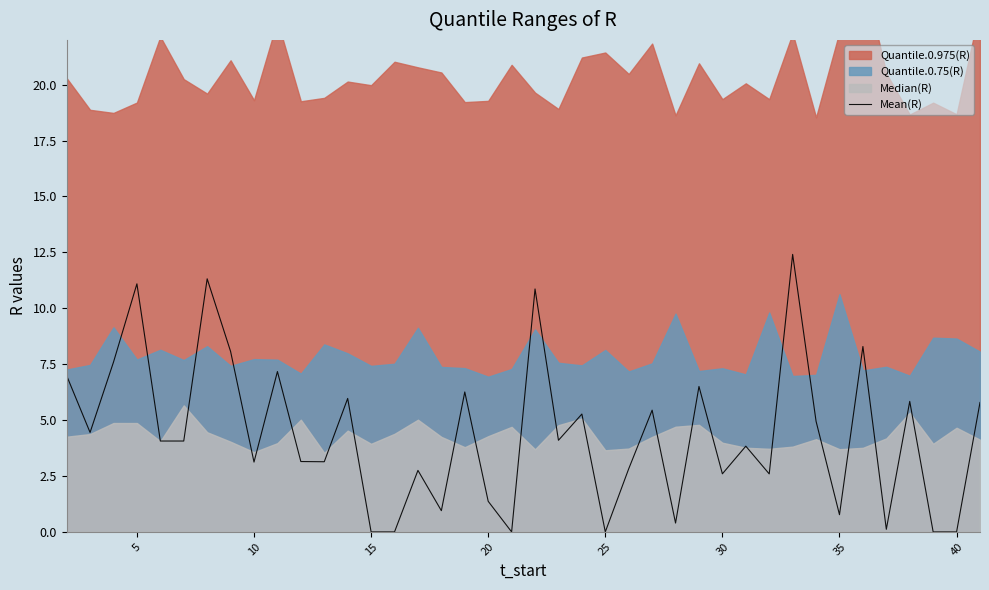

How many interior local peaks (higher than both neighbors) does the data have?

14